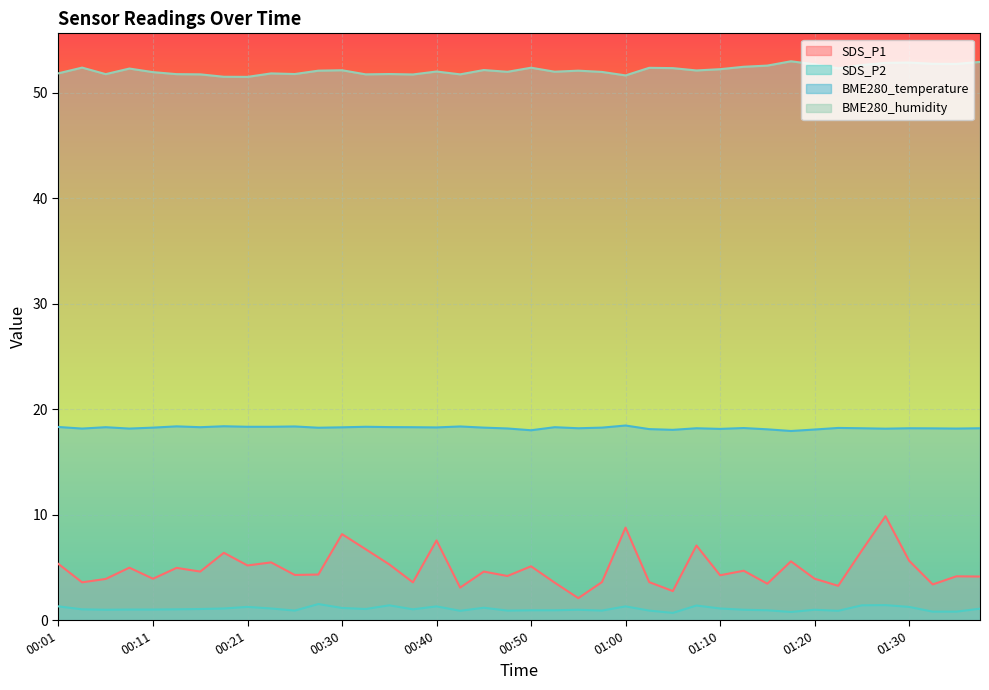

What is the difference between the second highest and second lowest values in the SDS_P1 series?

6.0